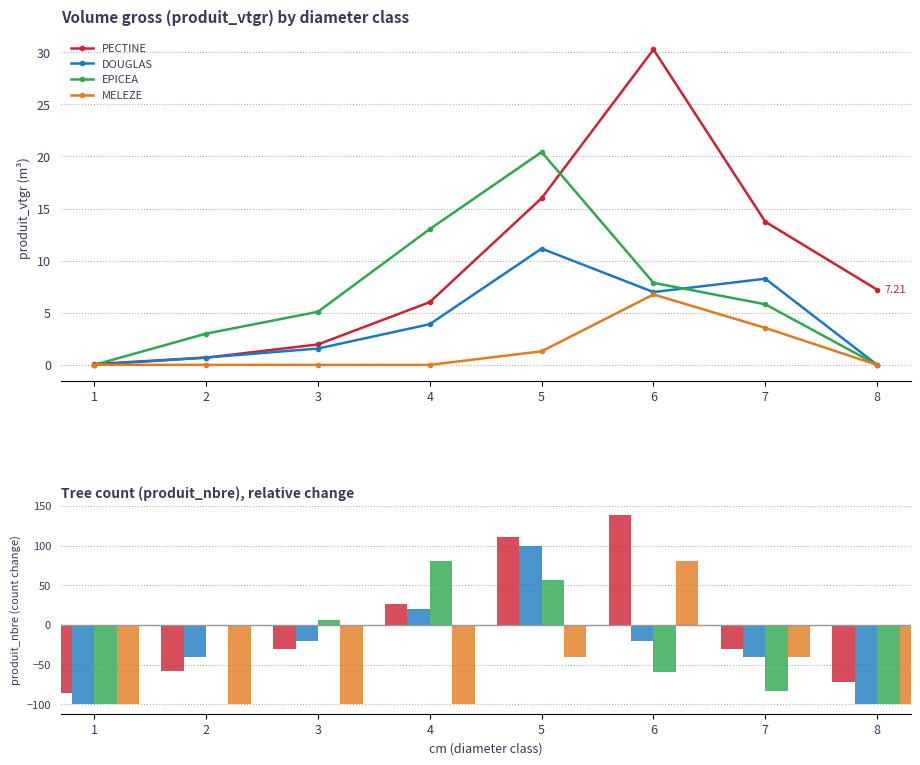

At which label does EPICEA reach its minimum?

1